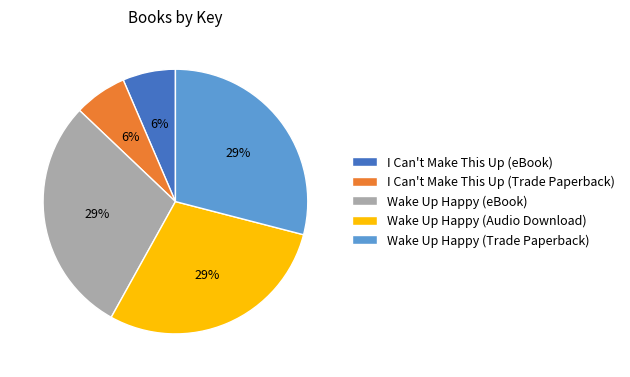

To the nearest percent, what portion does Wake Up Happy (Audio Download) represent?

29%